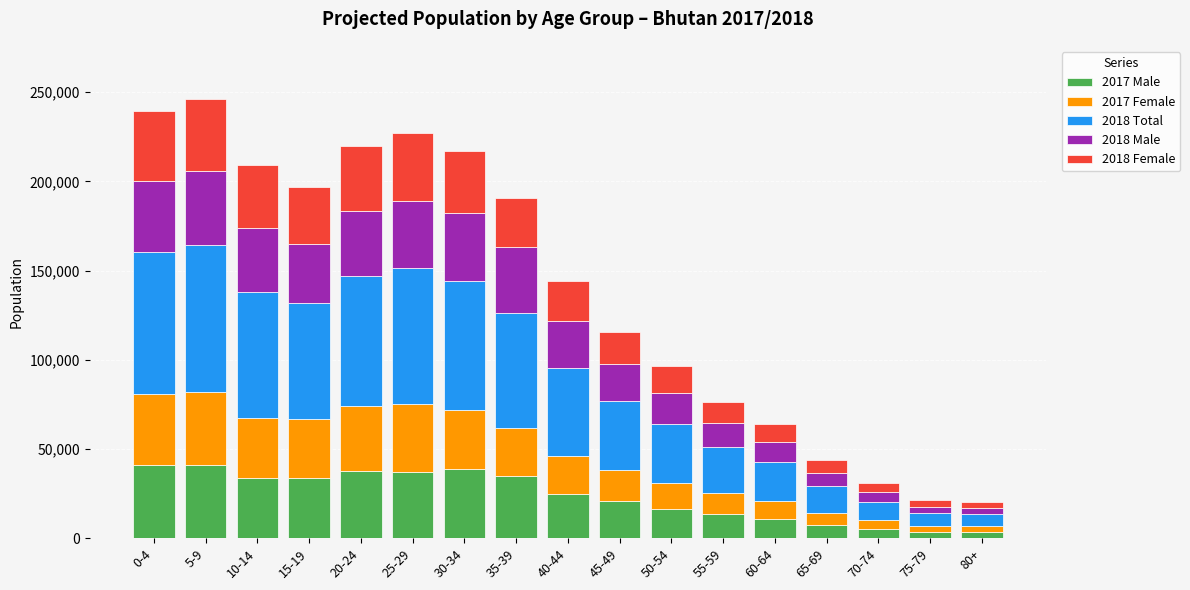

Which series has the largest total across all categories?

2018 Total